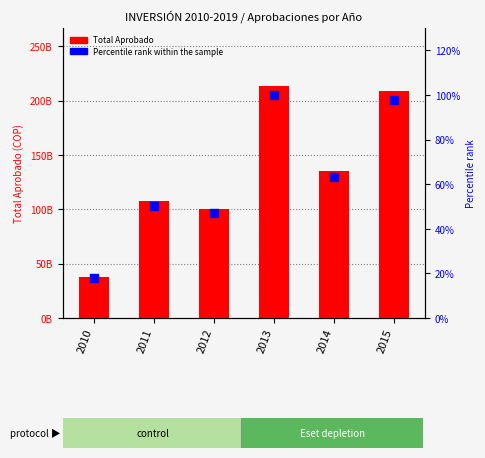

Which series has the largest Y range (max minus min)?

Total Aprobado